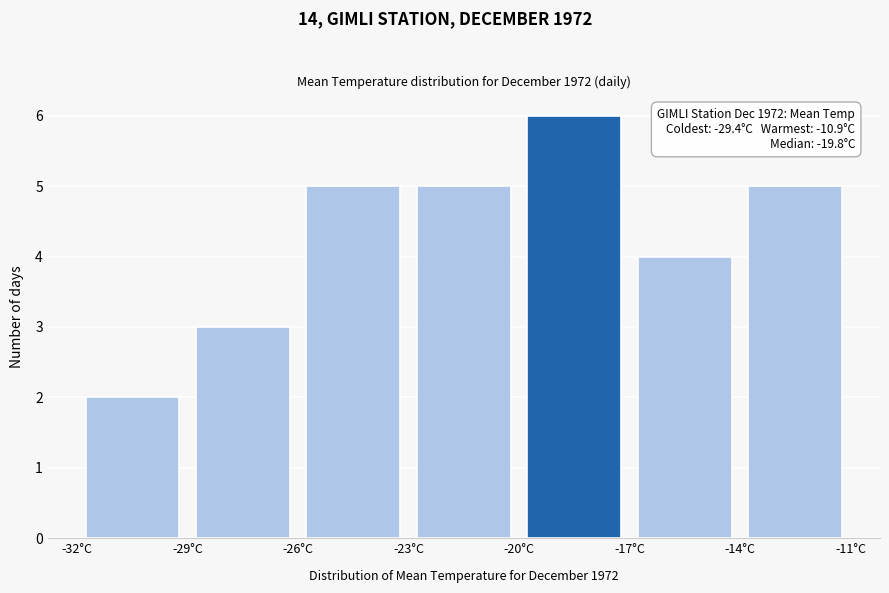

Which range on the x-axis has the tallest bar?

-20 to -17